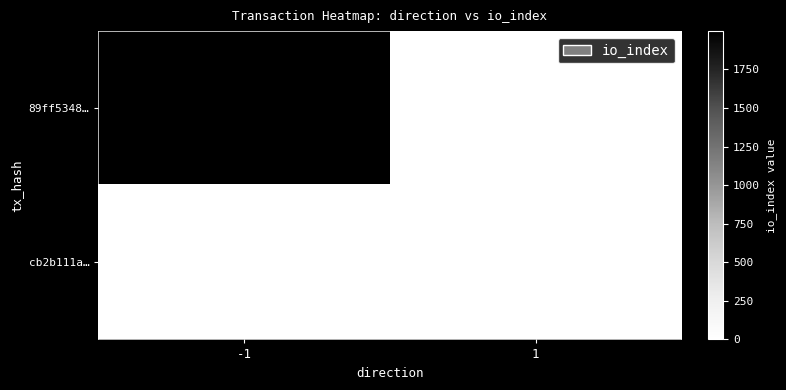

What is the average value of the 89ff5348… series?

999